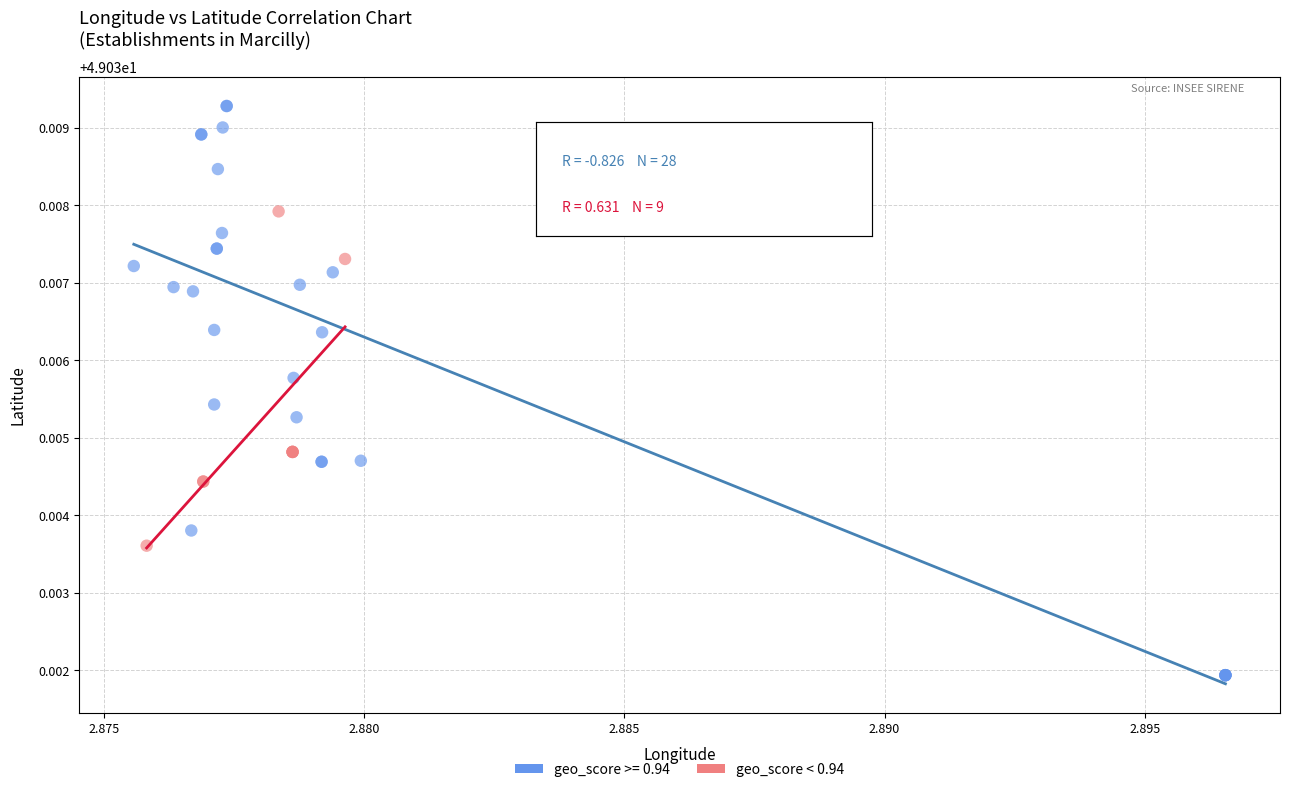

Which series contains the lowest Y value?

geo_score >= 0.94